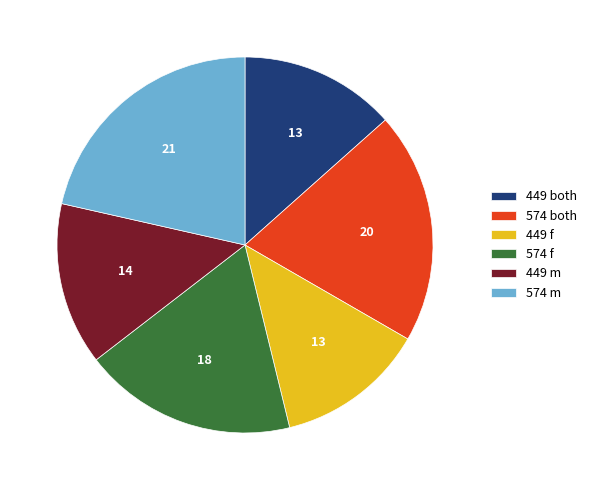

The 574 f slice represents 18% of the pie. True or false?

True